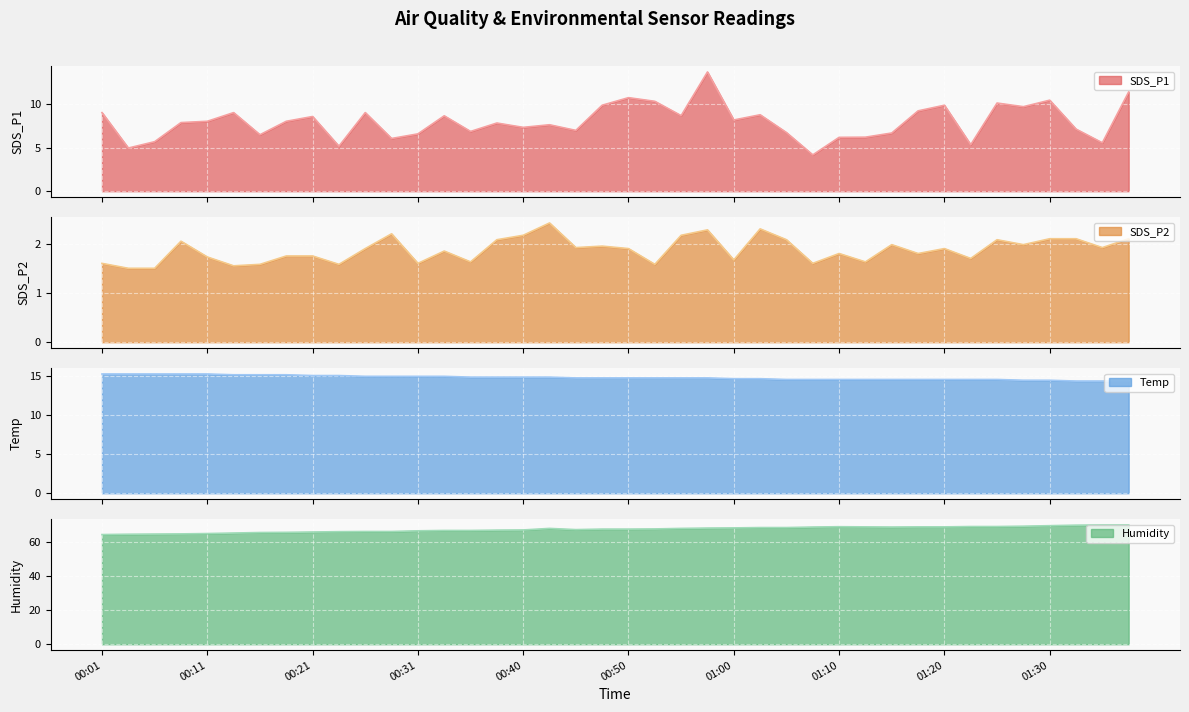

What is the difference between the highest and lowest values at 01:10?

66.9